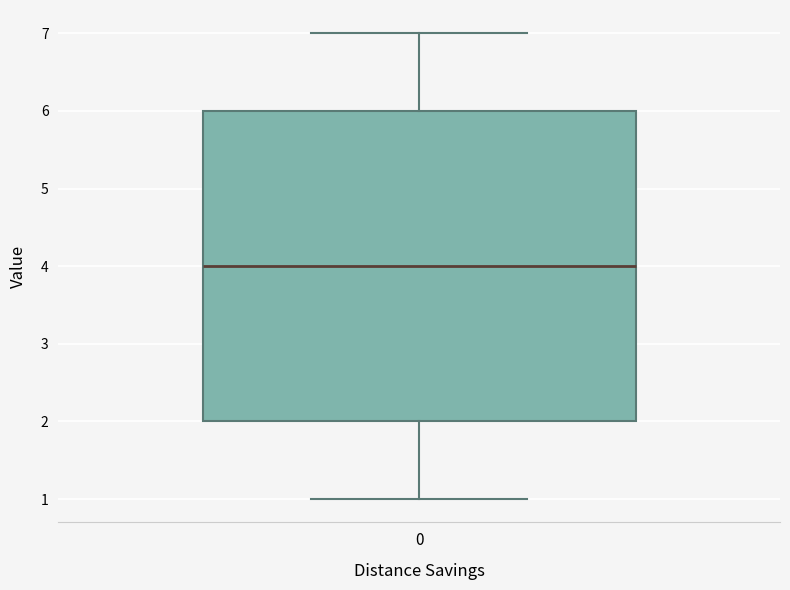

Transcribe this box plot: give where the median line is, the range the box spans, and where the two whiskers end, as read against the y-axis. The values are not printed on the chart, so give them approximately, as read against the axis.

median 4, box 2 to 6, whiskers 1 to 7